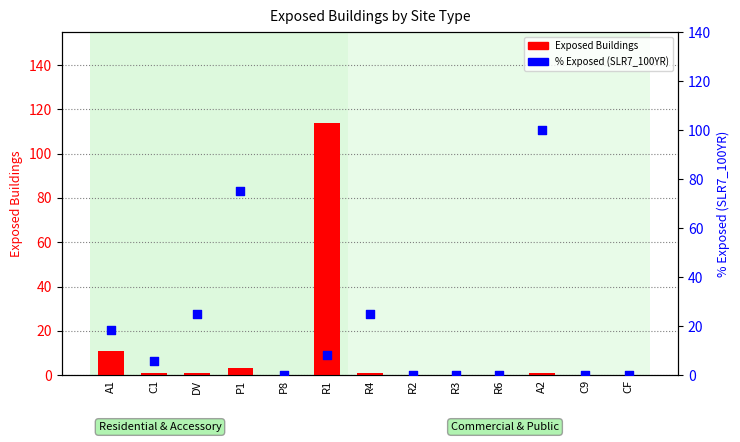

Which series has the largest total across all categories?

% Exposed (SLR7_100YR)